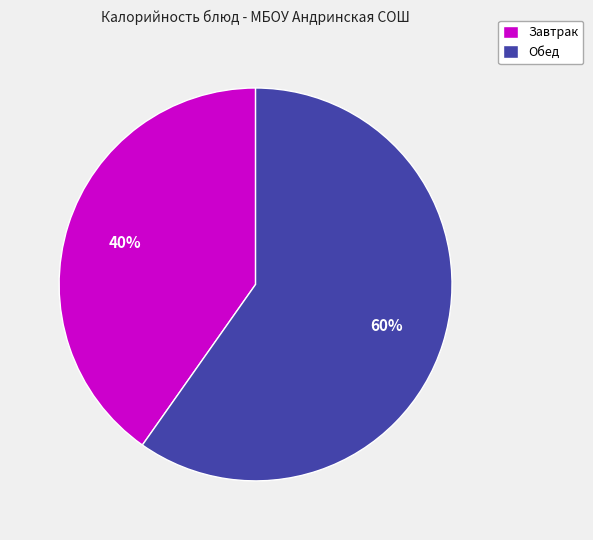

Between Обед and Завтрак, which is larger?

Обед